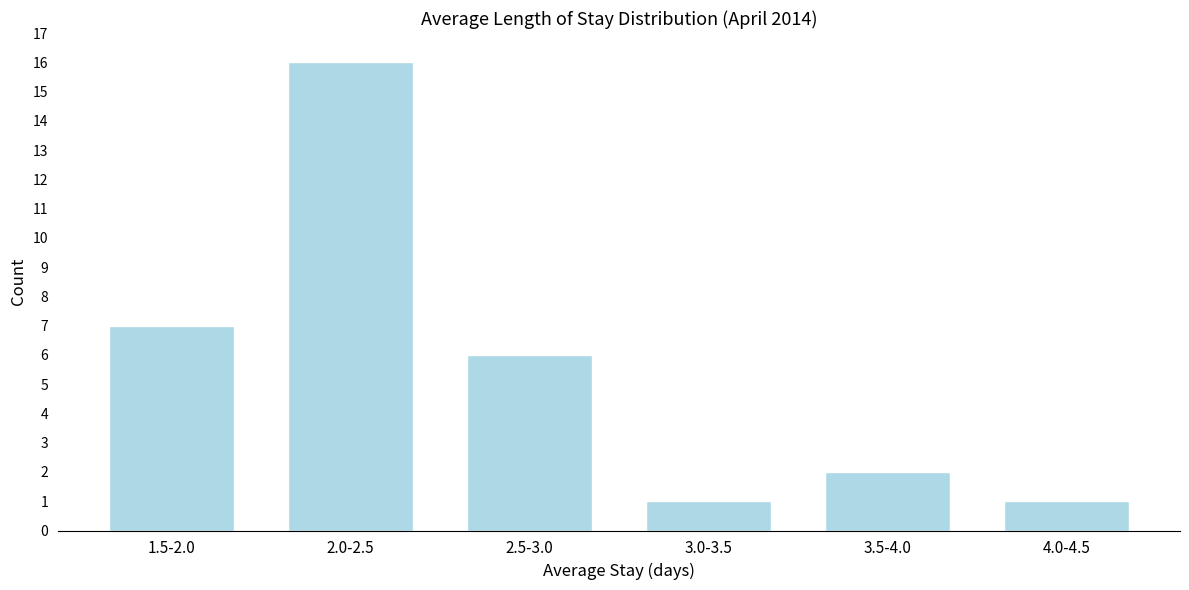

Reading left to right, what are all the values shown in this chart?

1.5-2.0=7	2.0-2.5=16	2.5-3.0=6	3.0-3.5=1	3.5-4.0=2	4.0-4.5=1